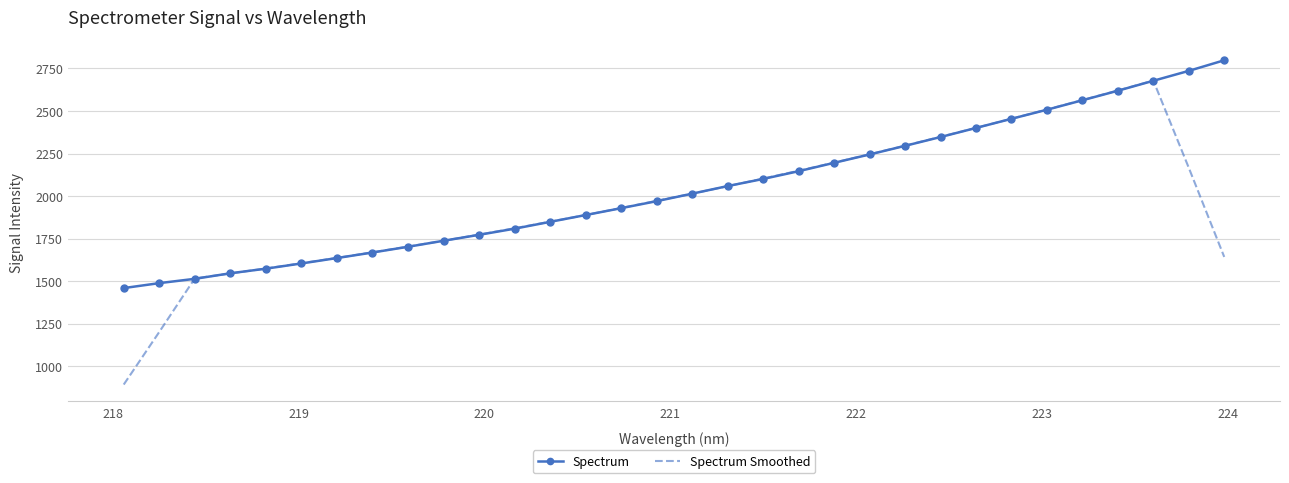

What is the smallest value displayed?

892.2